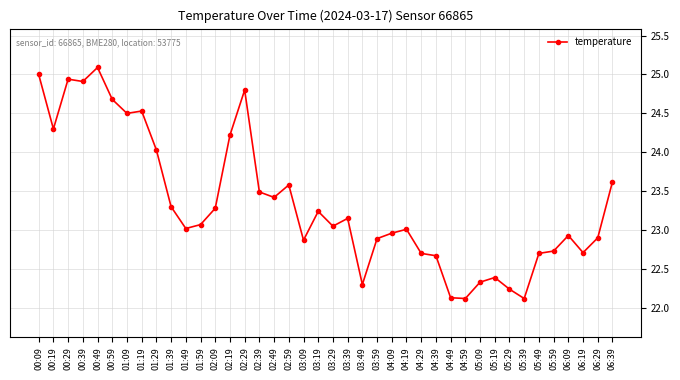

How many data points does each series have?

40